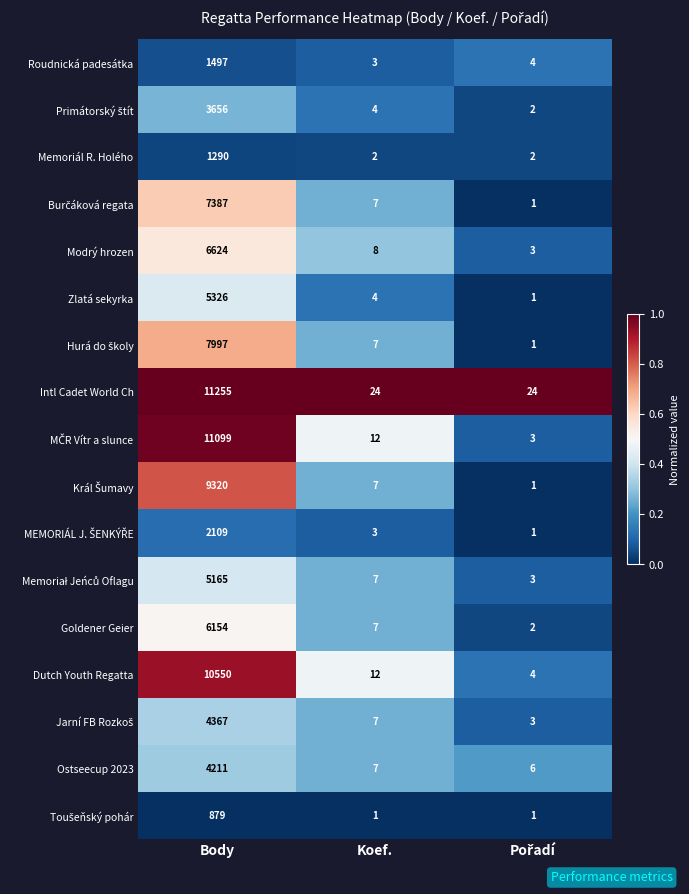

What is the sum of all Ostseecup 2023 values?

4224